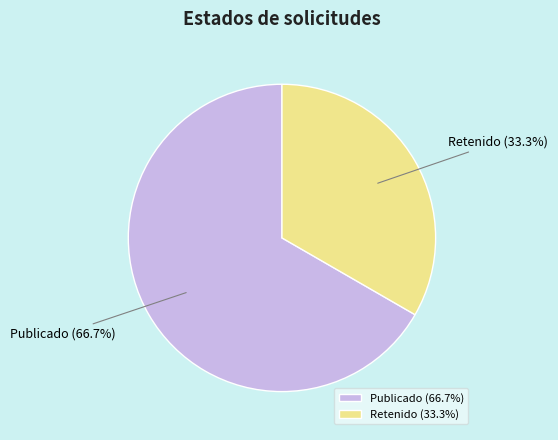

Which has a higher value, Publicado (66.7%) or Retenido (33.3%)?

Publicado (66.7%)